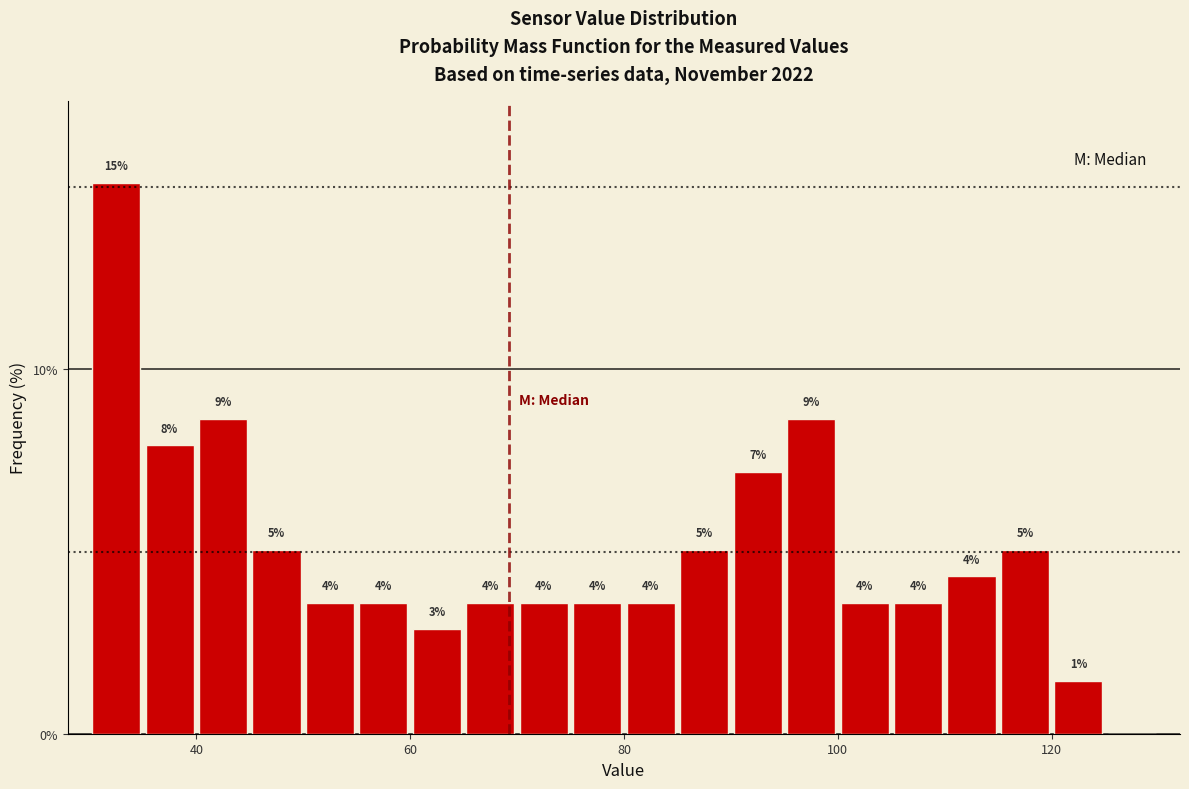

Read against the x-axis, roughly where is the centre of the tallest bar?

32